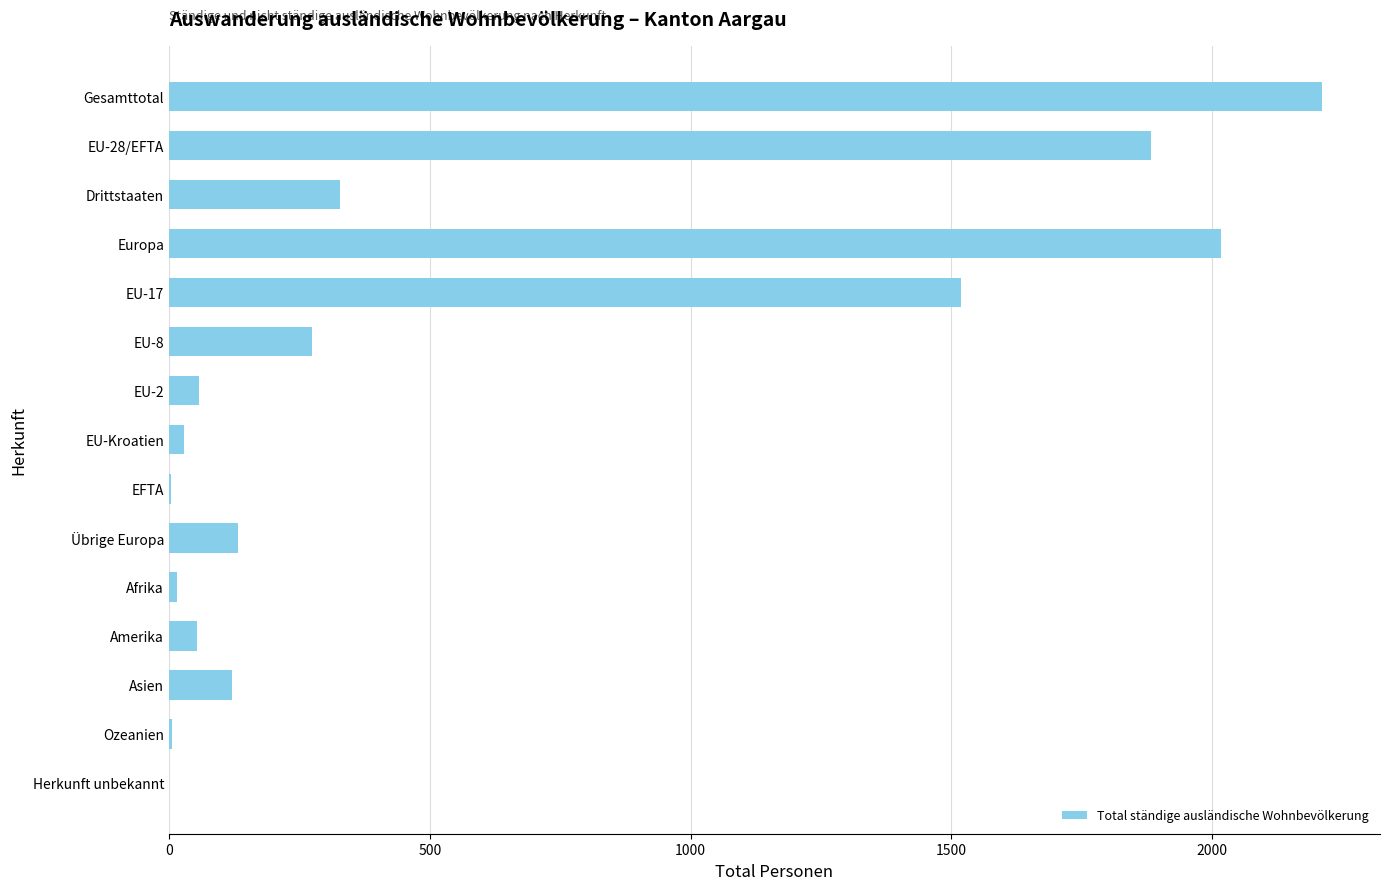

How many series are shown in this chart?

1